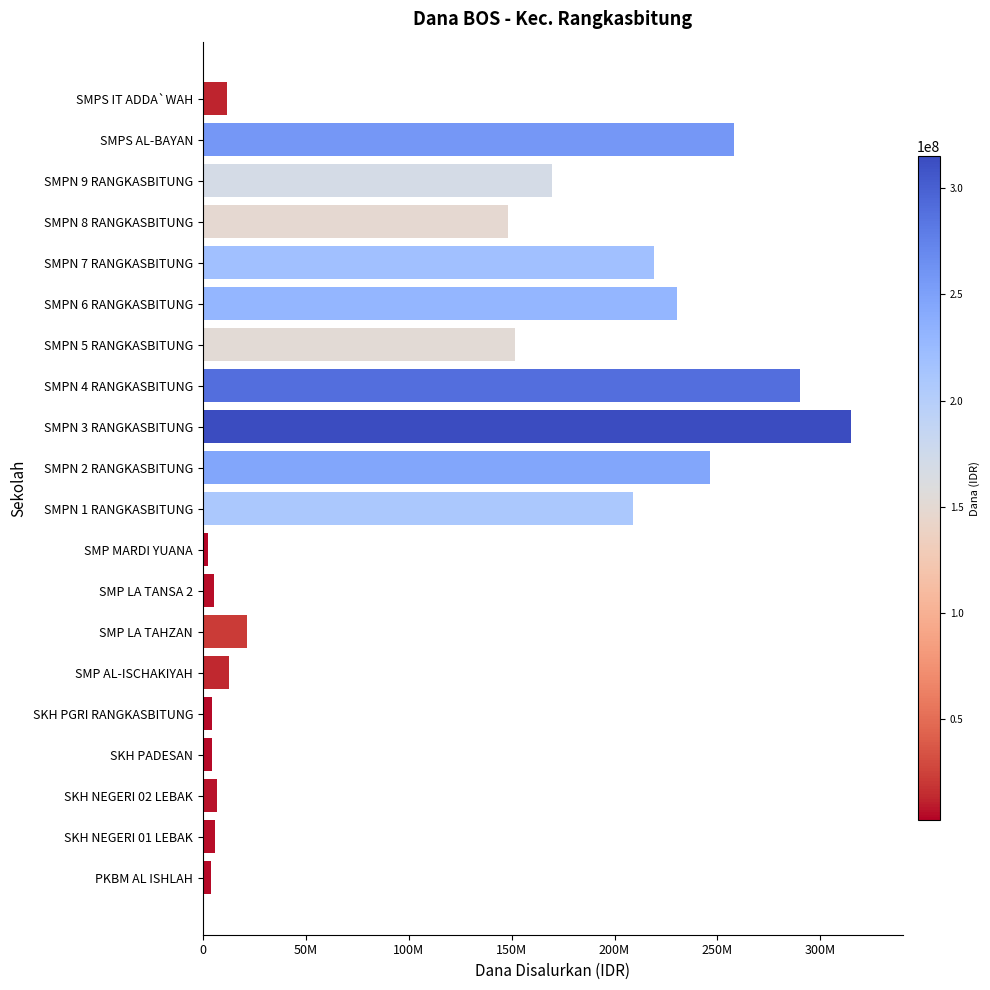

Does the chart contain any negative values?

No